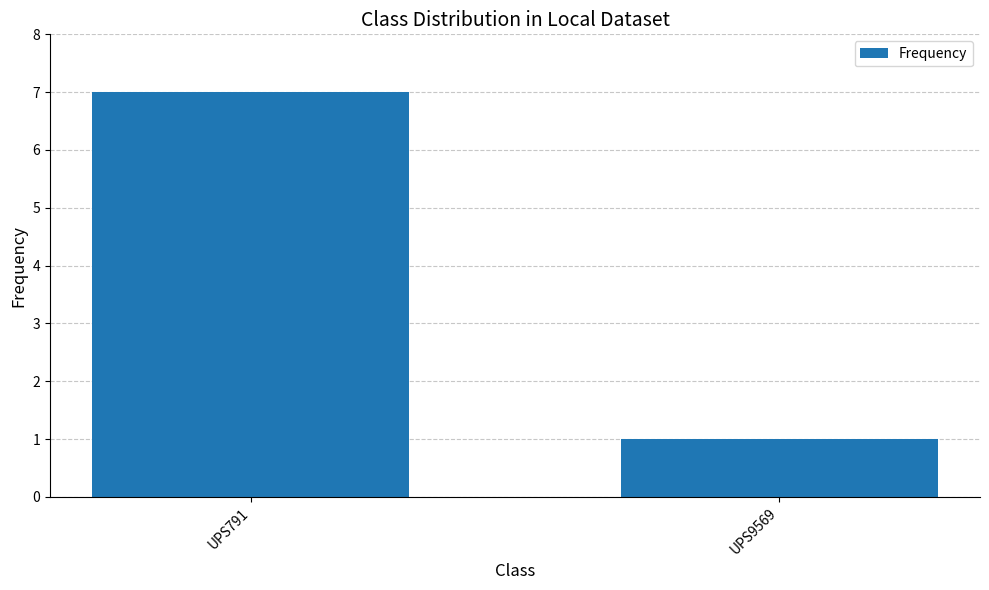

Reading left to right, transcribe all the data shown in this chart.

7	1